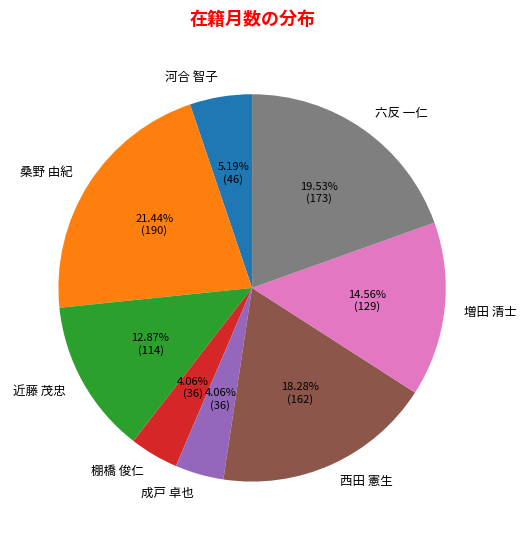

What percentage is the 棚橋 俊仁 slice, to the nearest percent?

4%